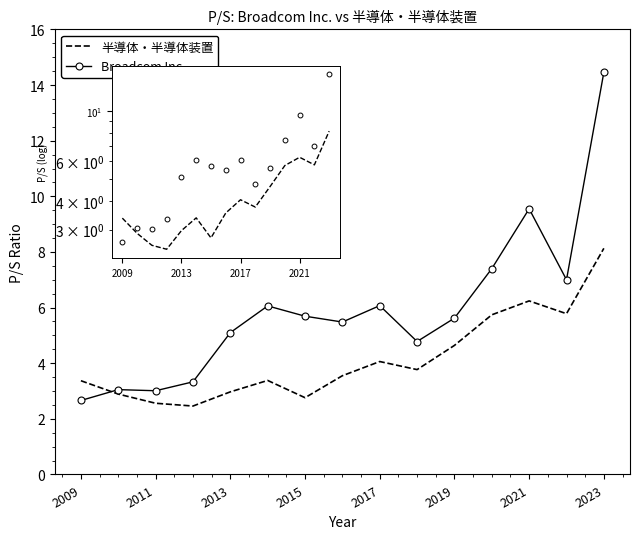

What is the value of the 半導体・半導体装置 point at the 7th from the left?

2.8